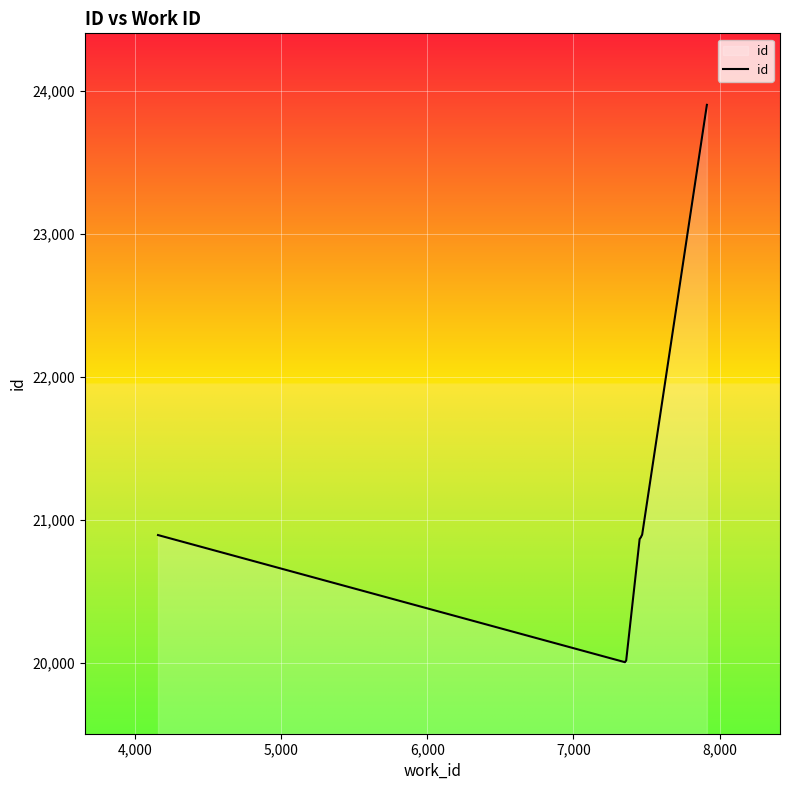

What is the maximum value shown in the chart?

23903